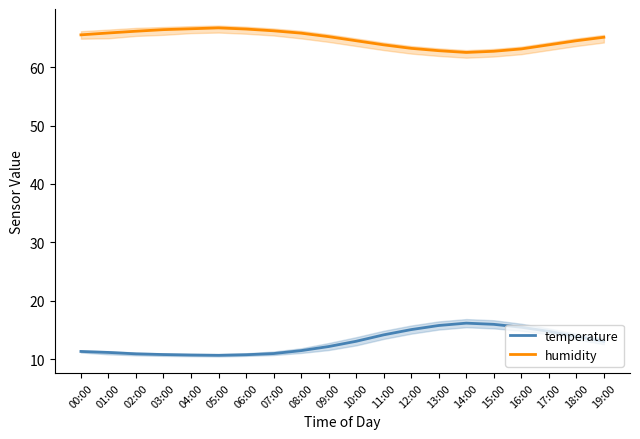

How many interior local valleys does the temperature series have?

1